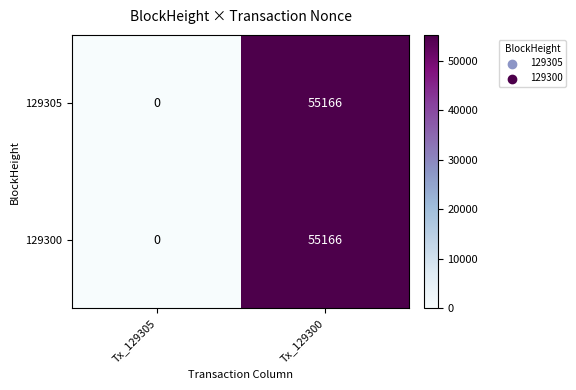

True or false: 129305 has a value of 55166 at Tx_129300.

True